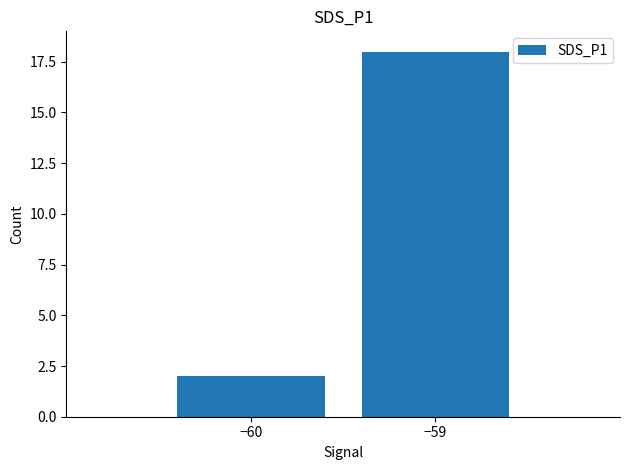

The chart shows a value of 26 at −59. True or false?

False